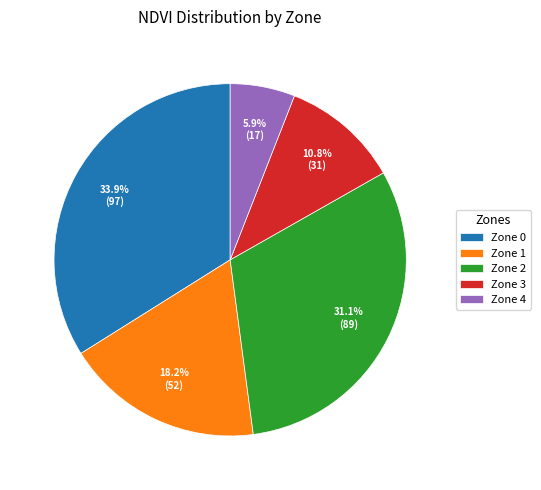

Is the sum of Zone 4 and Zone 2 greater than half?

No